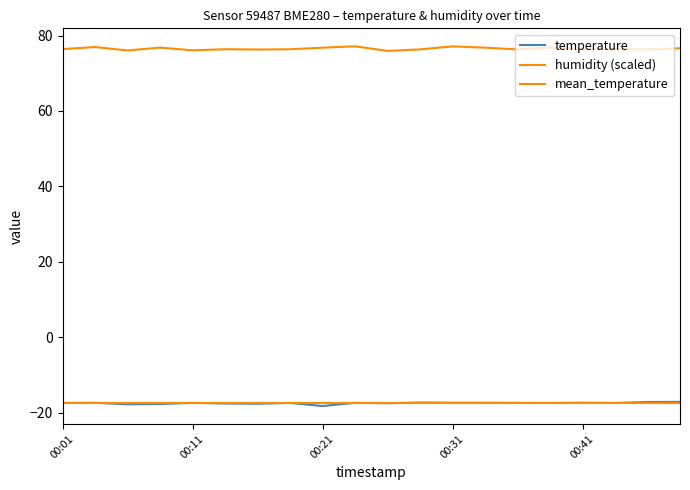

How many interior local peaks does the humidity series have?

6